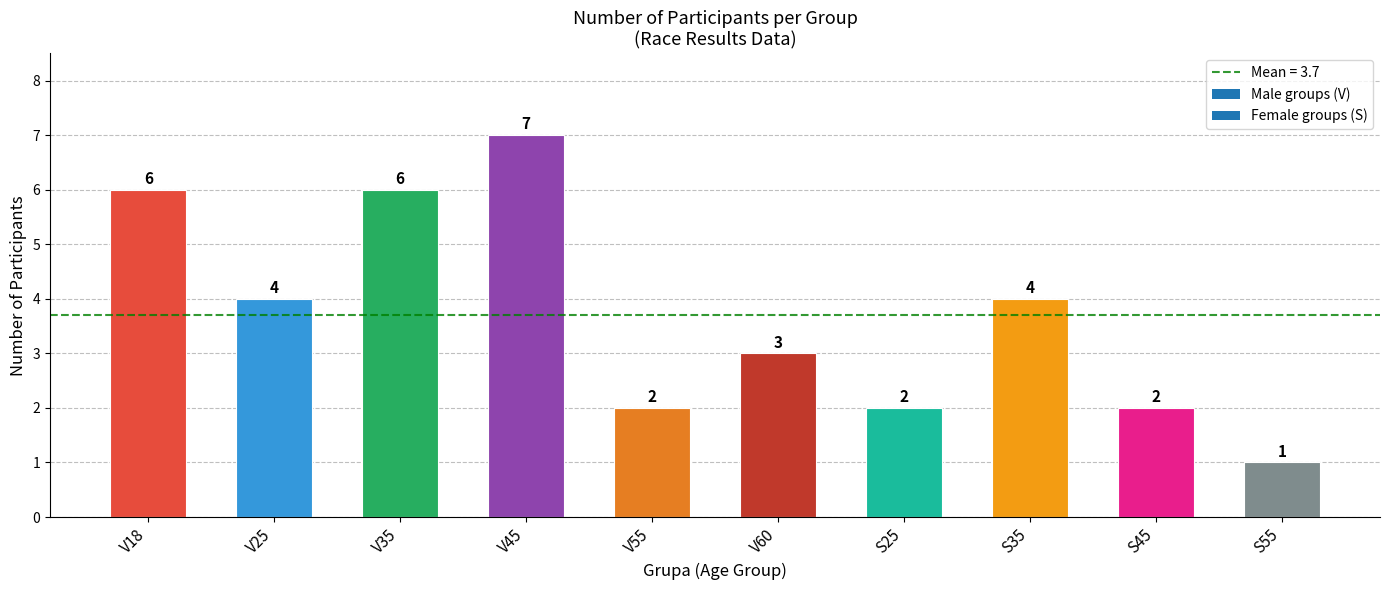

How many series are shown in this chart?

1